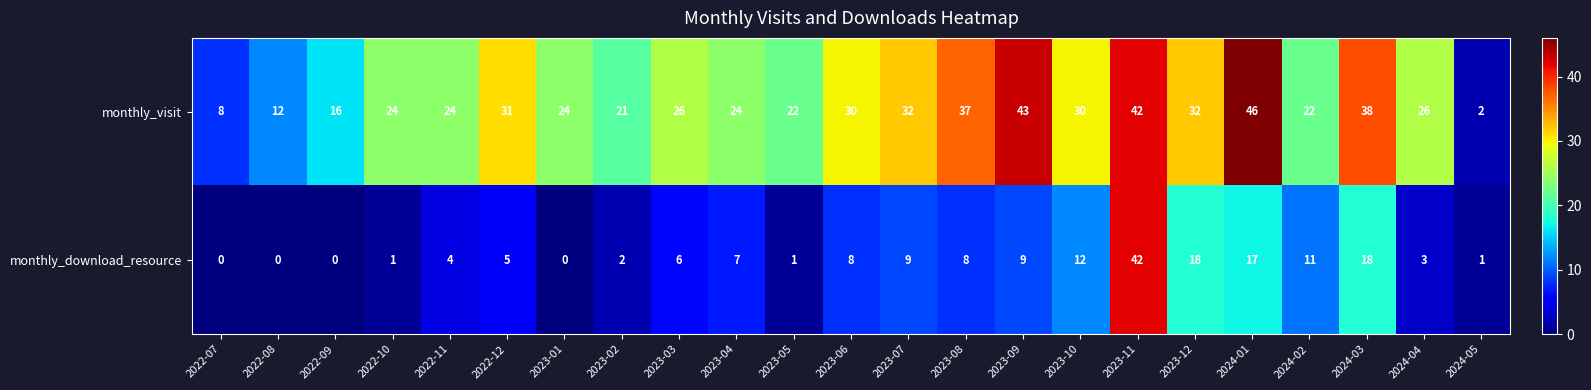

Which category has the lowest value in the monthly_visit series?

2024-05